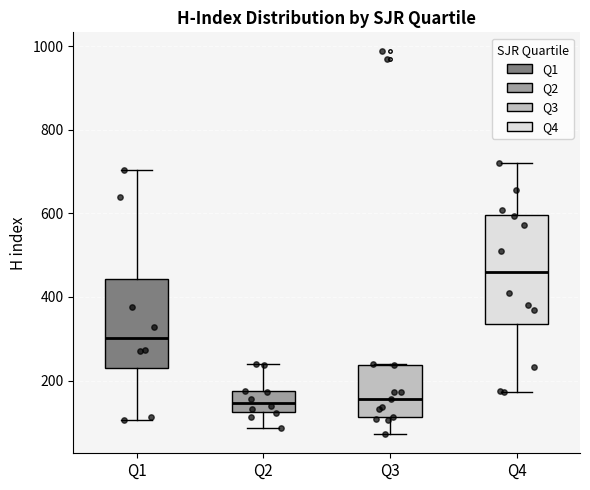

Reading left to right, read every box against the y-axis: the position of its median line, the range the box covers, and the ends of its whiskers. The values are not printed on the chart, so give them approximately, as read against the axis.

Q1: median 300, box 240 to 440, whiskers 100 to 700
Q2: median 140, box 120 to 180, whiskers 80 to 240
Q3: median 160, box 120 to 240, whiskers 80 to 240
Q4: median 460, box 340 to 600, whiskers 180 to 720